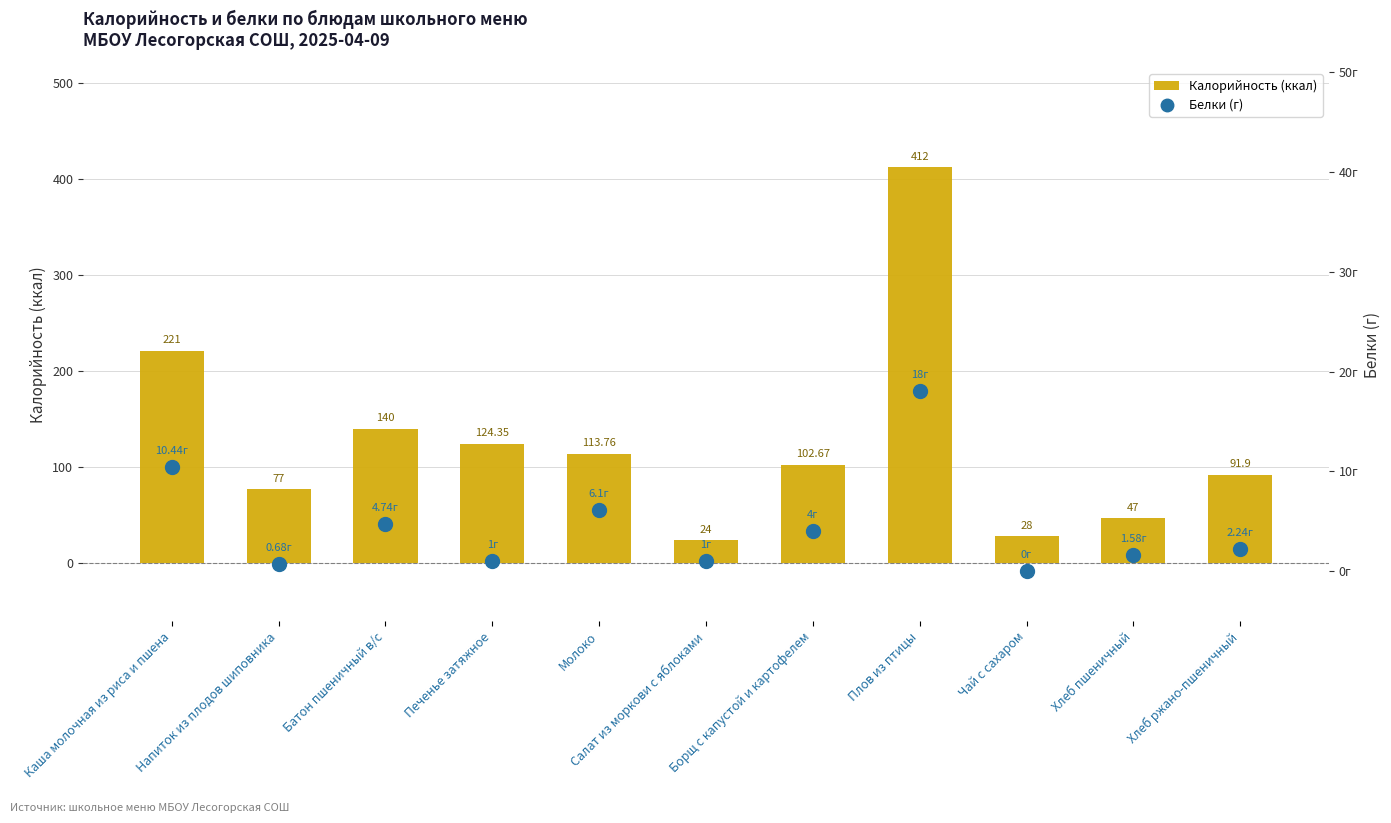

What is the maximum value for Калорийность (ккал)?

412.0